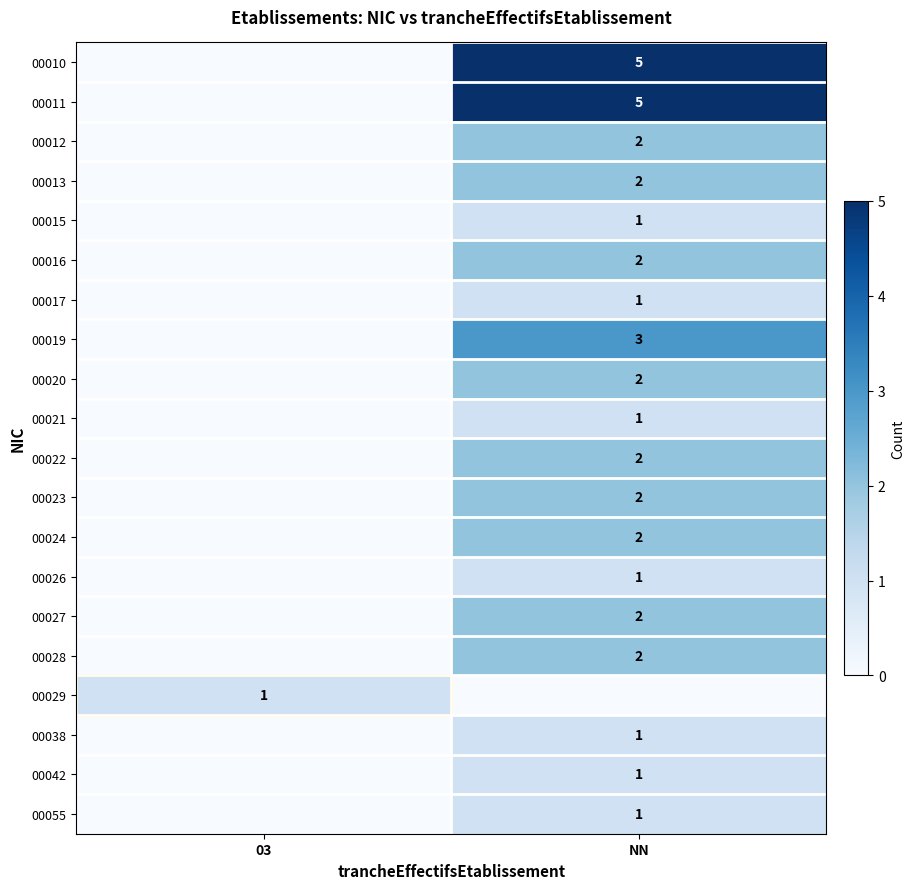

Is it true that 00023 equals 2 at NN?

True